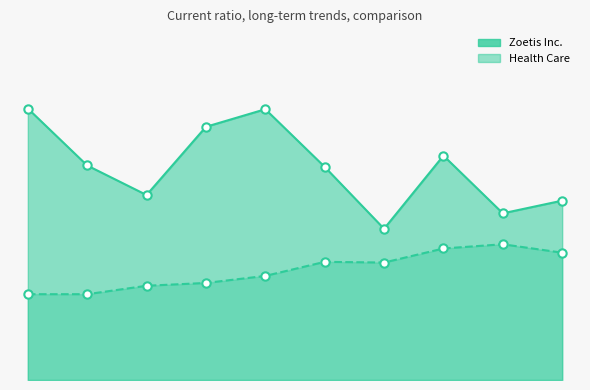

How many distinct data groups are displayed?

2